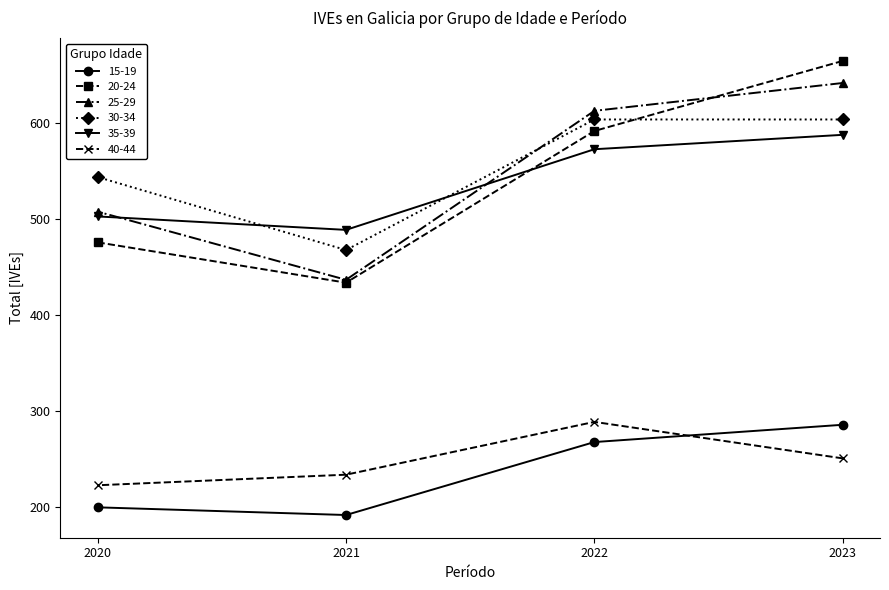

Rank the series at 2021 from highest to lowest value.

35-39, 30-34, 25-29, 20-24, 40-44, 15-19